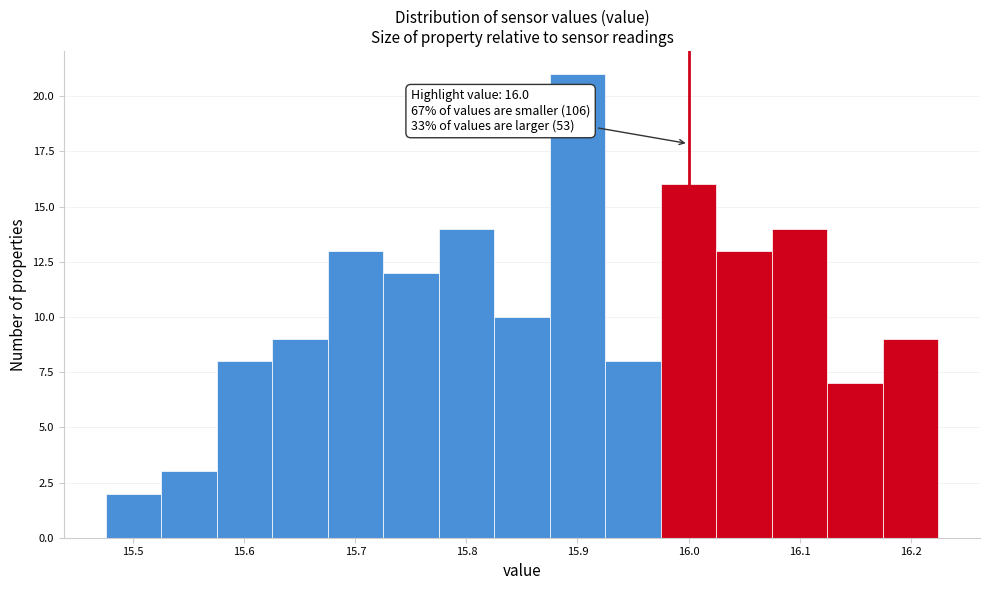

Over which range of the x-axis is the bar tallest?

15.875 to 15.925